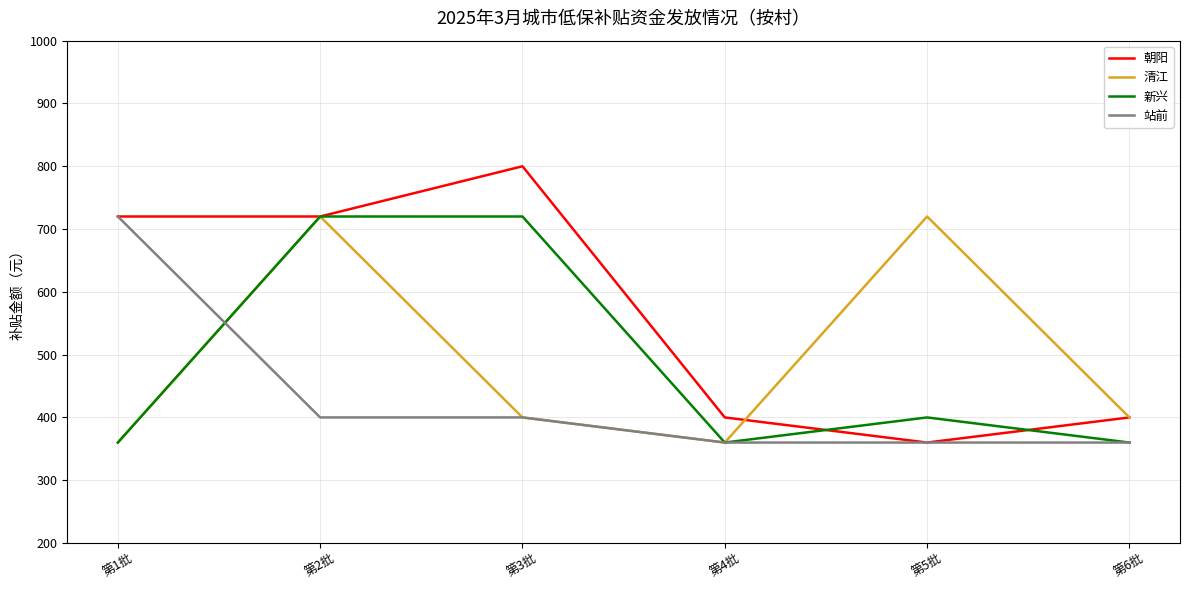

What is the spread (max minus min) of values at 第6批?

40